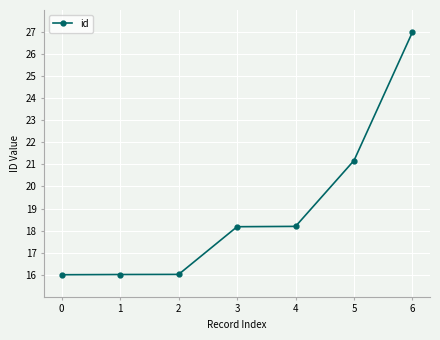

What is the value of the 5th point from the left?

18.2